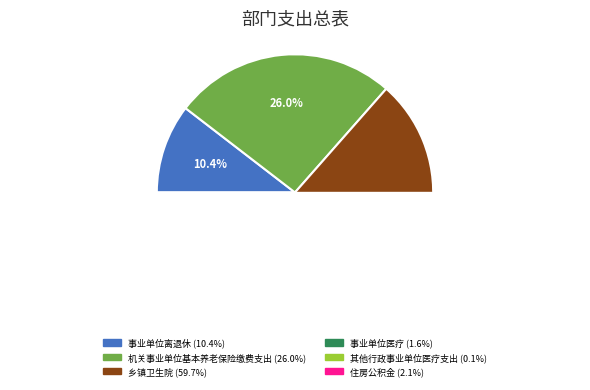

Count the number of slices in the pie.

6